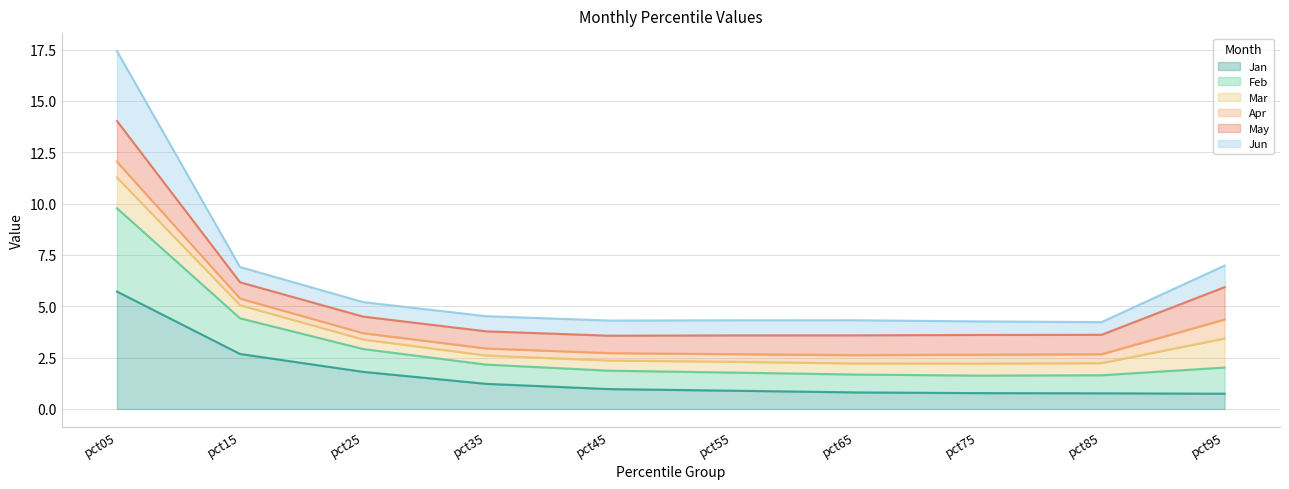

The value of Feb at pct35 is 4.5. True or false?

False